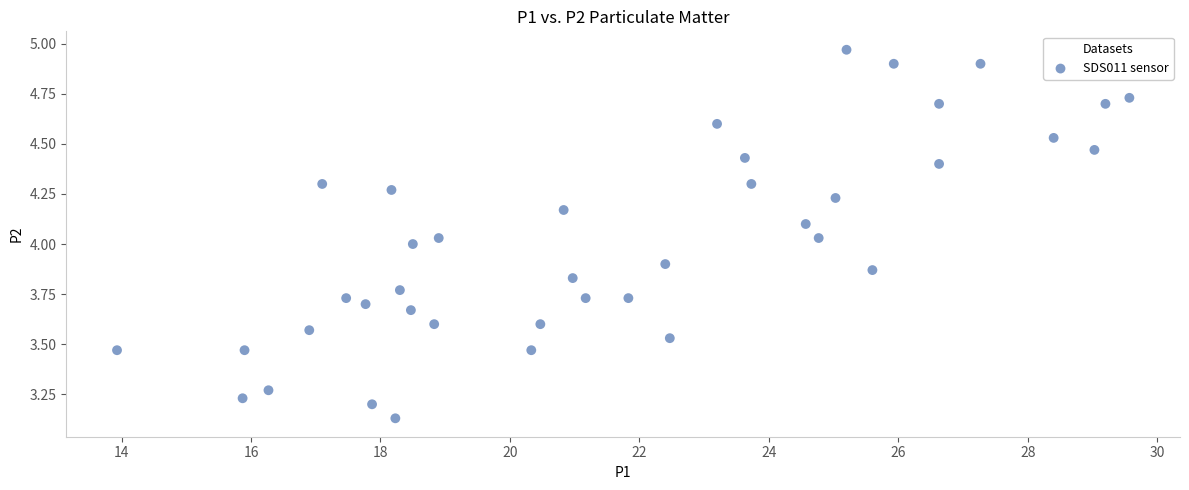

What is the range of X values (max minus min)?

15.6